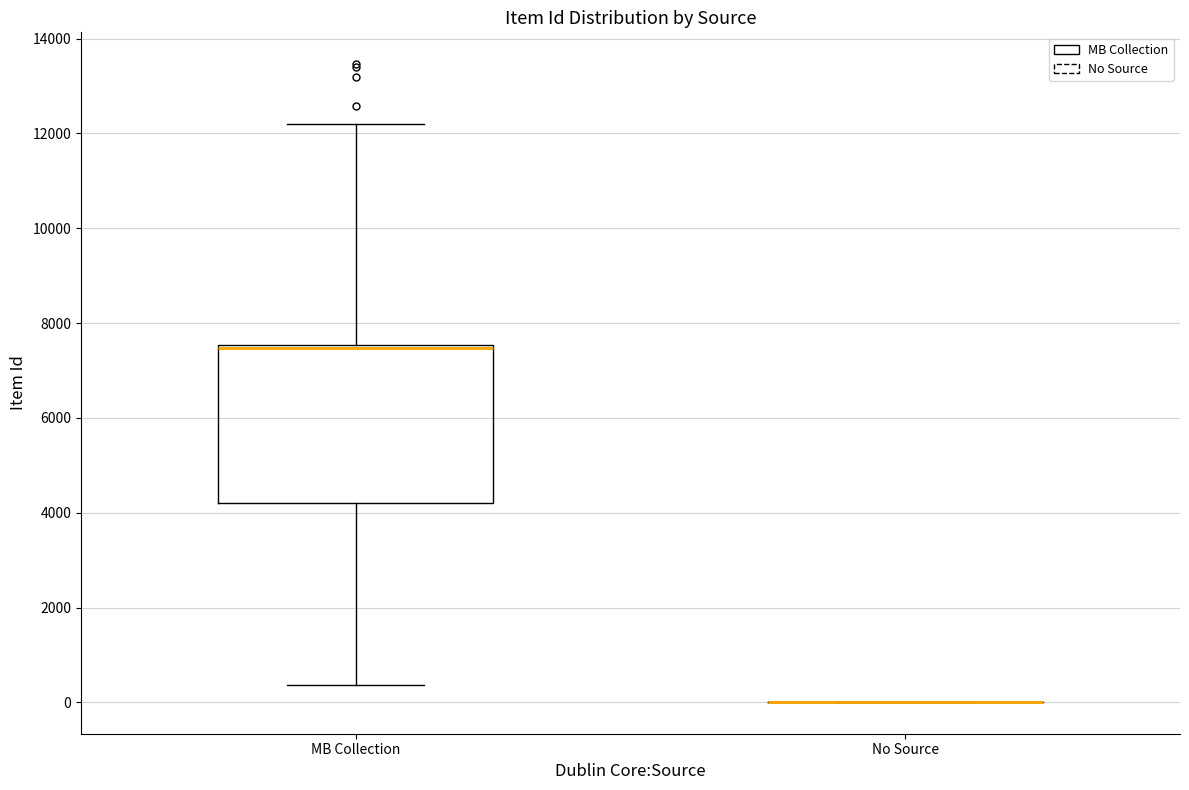

Reading left to right, transcribe this box plot: for each box, give where its median line is, the range the box spans, and where its two whiskers end, as read against the y-axis. The values are not printed on the chart, so give them approximately, as read against the axis.

MB Collection: median 7400, box 4200 to 7600, whiskers 400 to 12200
No Source: box collapsed to a line at 0, whiskers 0 to 0